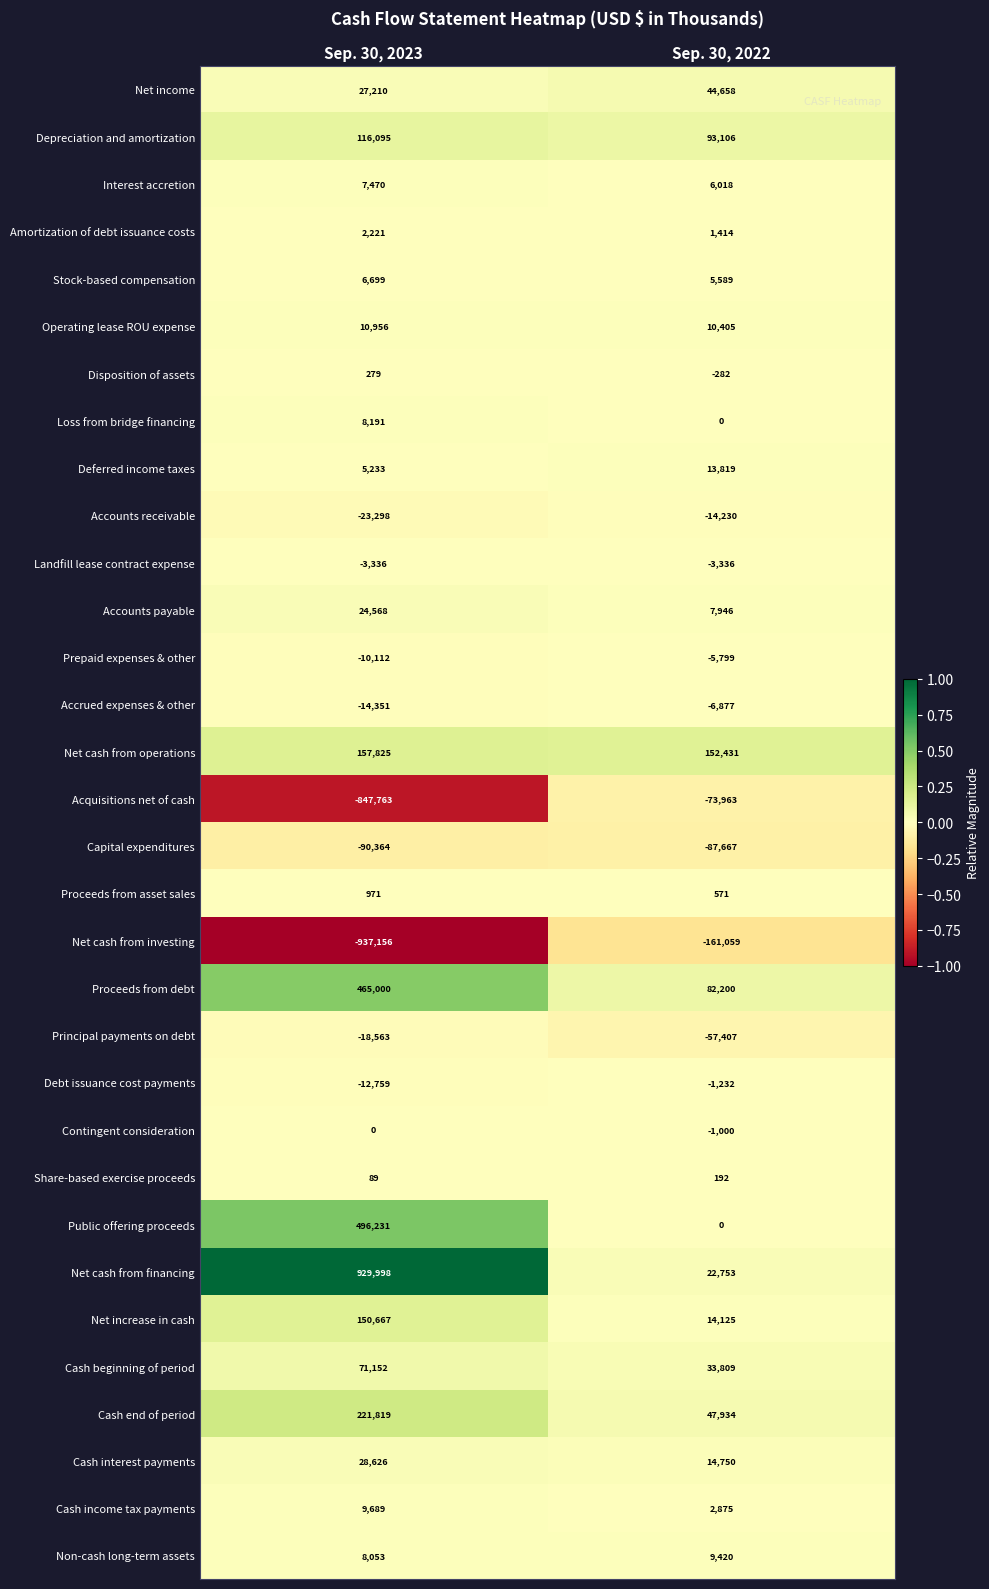

At how many categories does at least one series exceed 0?

2